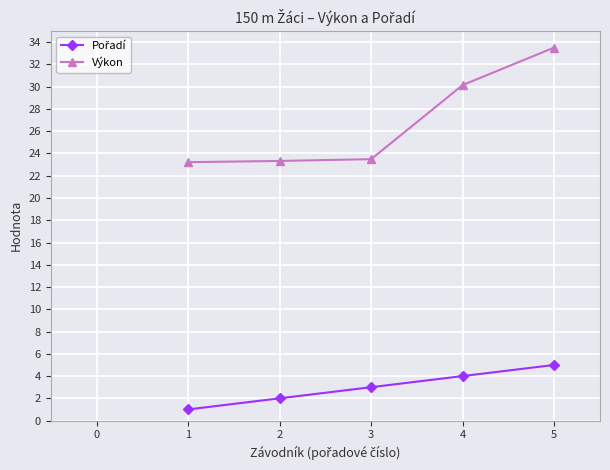

True or false: Výkon has more than 2 interior local peaks.

False